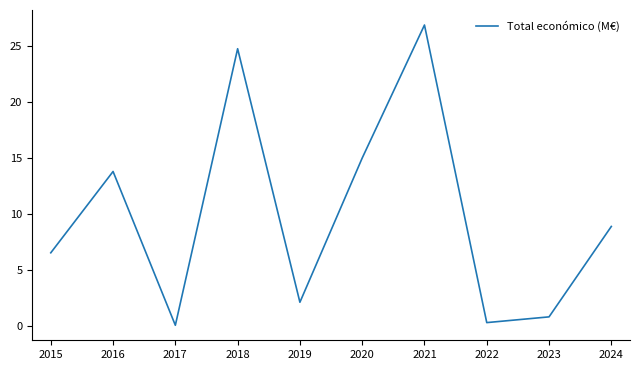

What value does the data have at 2018?

24.8